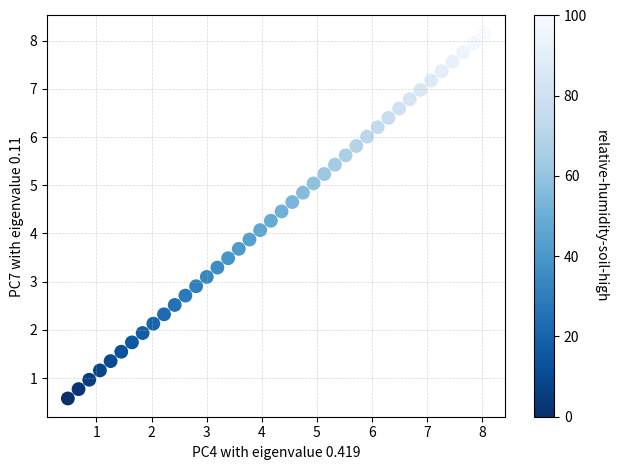

What is the range of Y values (max minus min)?

7.6